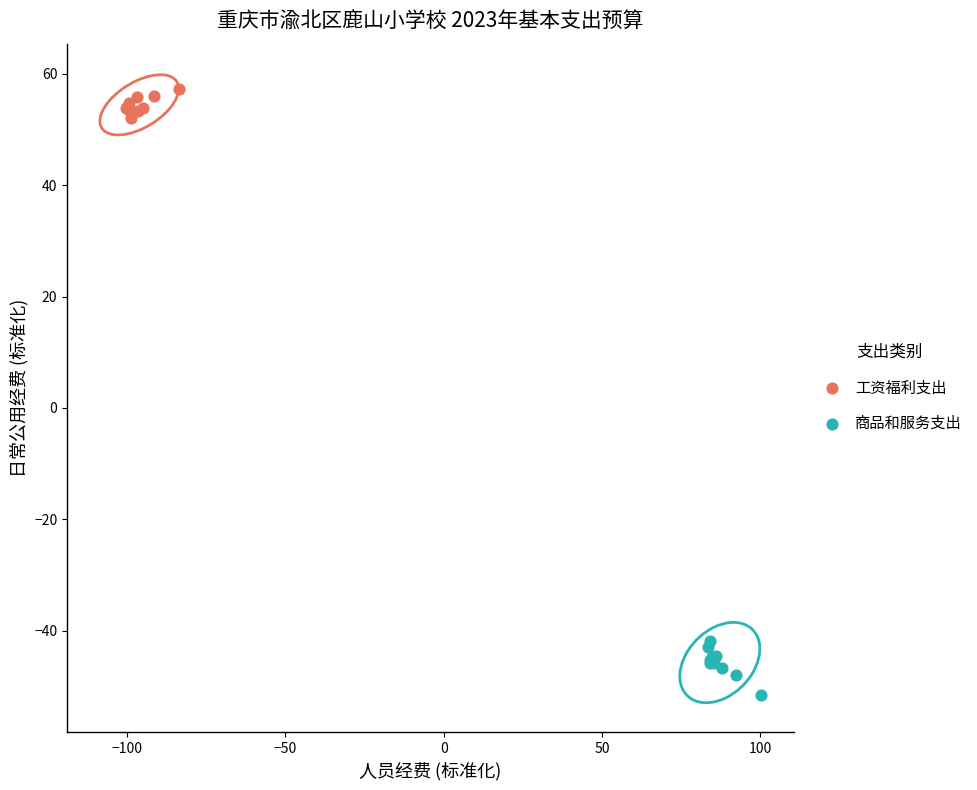

Which series has the widest spread of Y values?

商品和服务支出